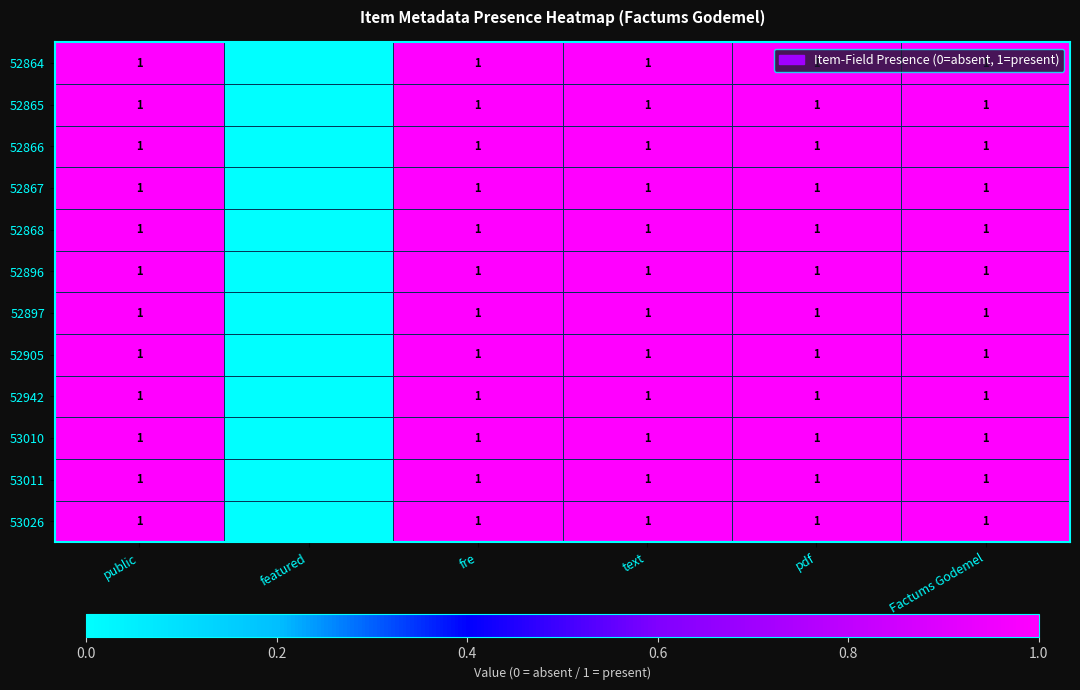

At which label is 53010 closest to 0?

featured